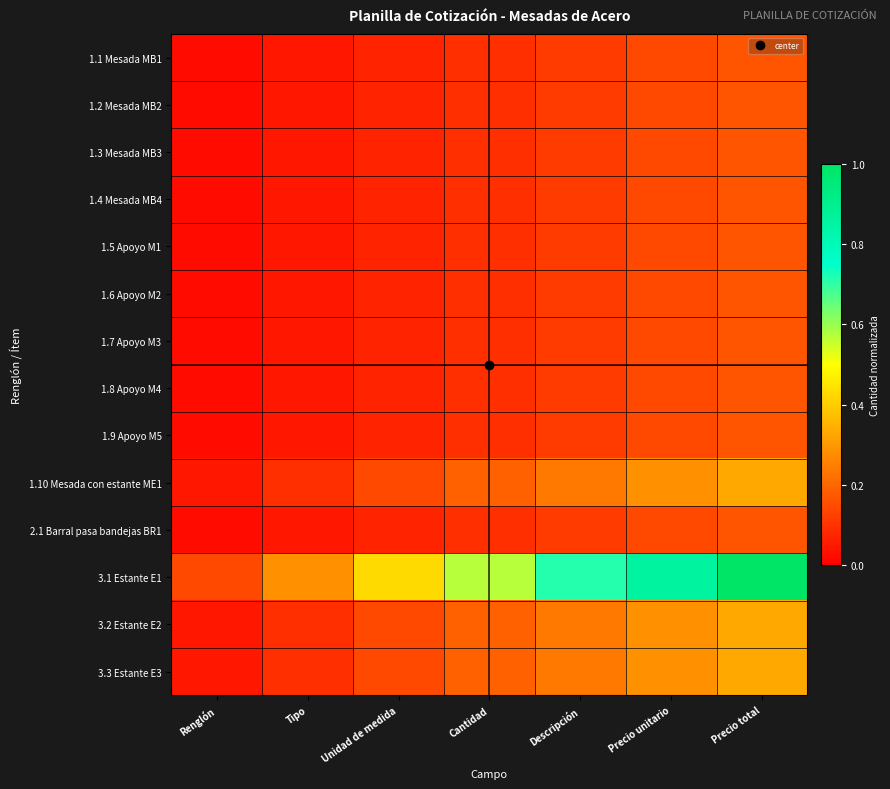

Rank the series by their maximum value, from lowest to highest.

1.1 Mesada MB1, 1.2 Mesada MB2, 1.3 Mesada MB3, 1.4 Mesada MB4, 1.5 Apoyo M1, 1.6 Apoyo M2, 1.7 Apoyo M3, 1.8 Apoyo M4, 1.9 Apoyo M5, 2.1 Barral pasa bandejas BR1, 1.10 Mesada con estante ME1, 3.2 Estante E2, 3.3 Estante E3, 3.1 Estante E1